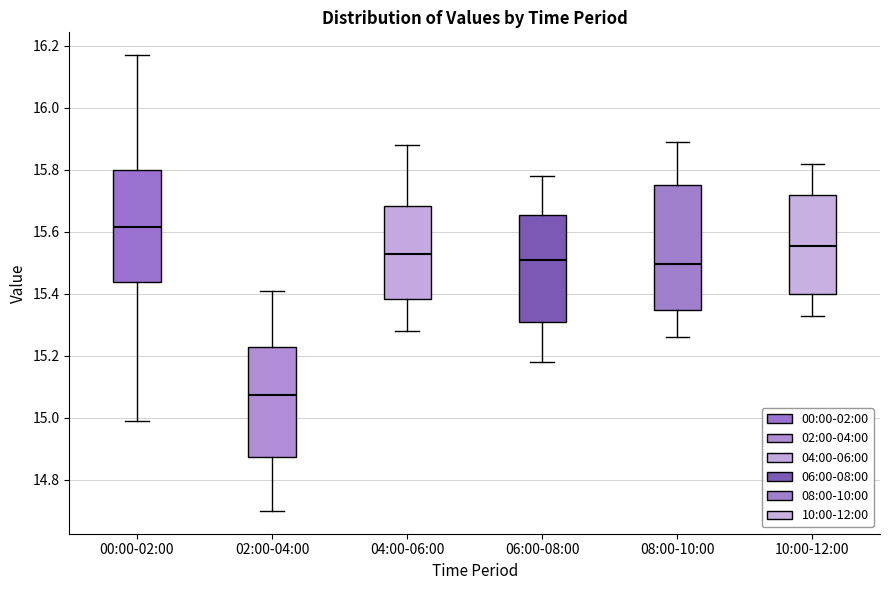

Where does the lower whisker of the box for 04:00-06:00 end on the y-axis? The values are not printed on the chart, so give them approximately, as read against the axis.

15.28